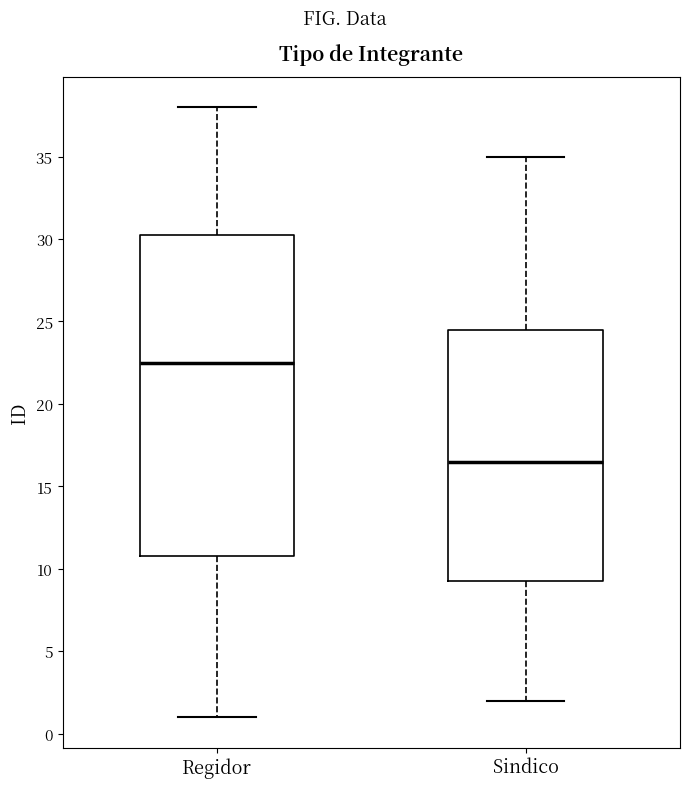

Reading left to right, read every box against the y-axis: the position of its median line, the range the box covers, and the ends of its whiskers. The values are not printed on the chart, so give them approximately, as read against the axis.

Regidor: median 22.5, box 11.0 to 30.5, whiskers 1.0 to 38.0
Sindico: median 16.5, box 9.5 to 24.5, whiskers 2.0 to 35.0